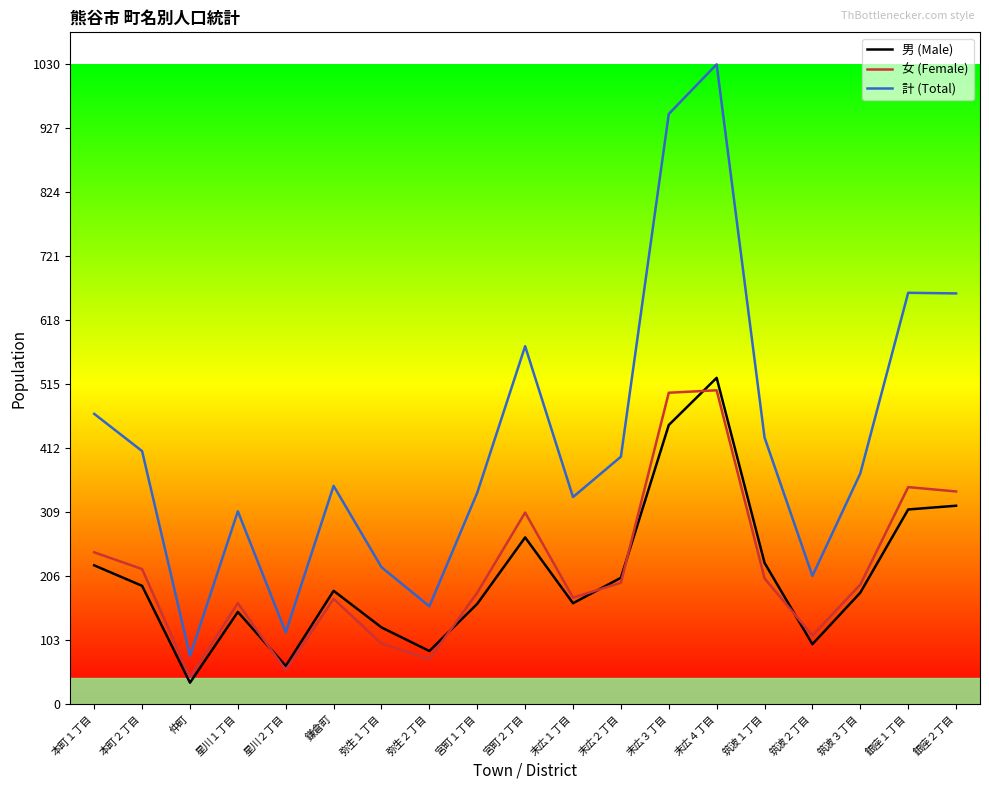

List the series in order of their peak value, highest first.

計 (Total), 男 (Male), 女 (Female)